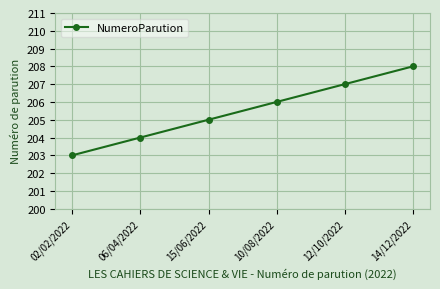

Is this an area chart (filled region under the line)?

No